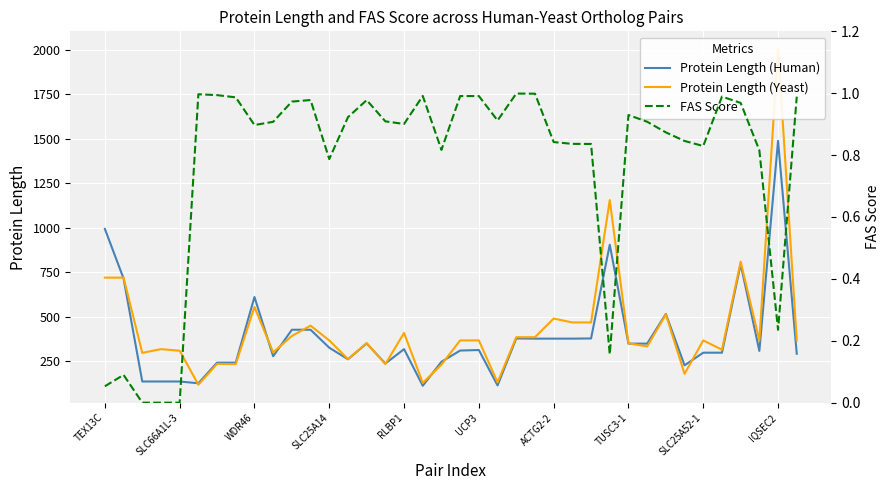

How many data points does each series have?

38